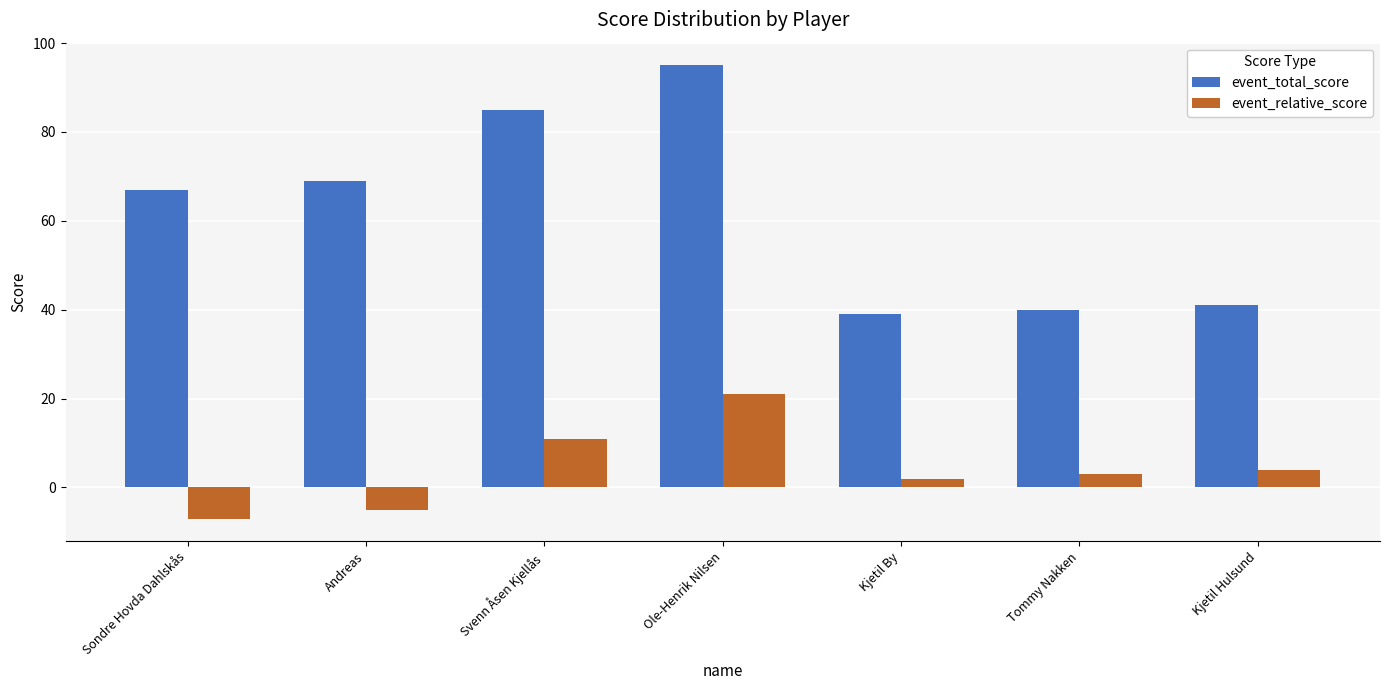

How many data points does each series have?

7